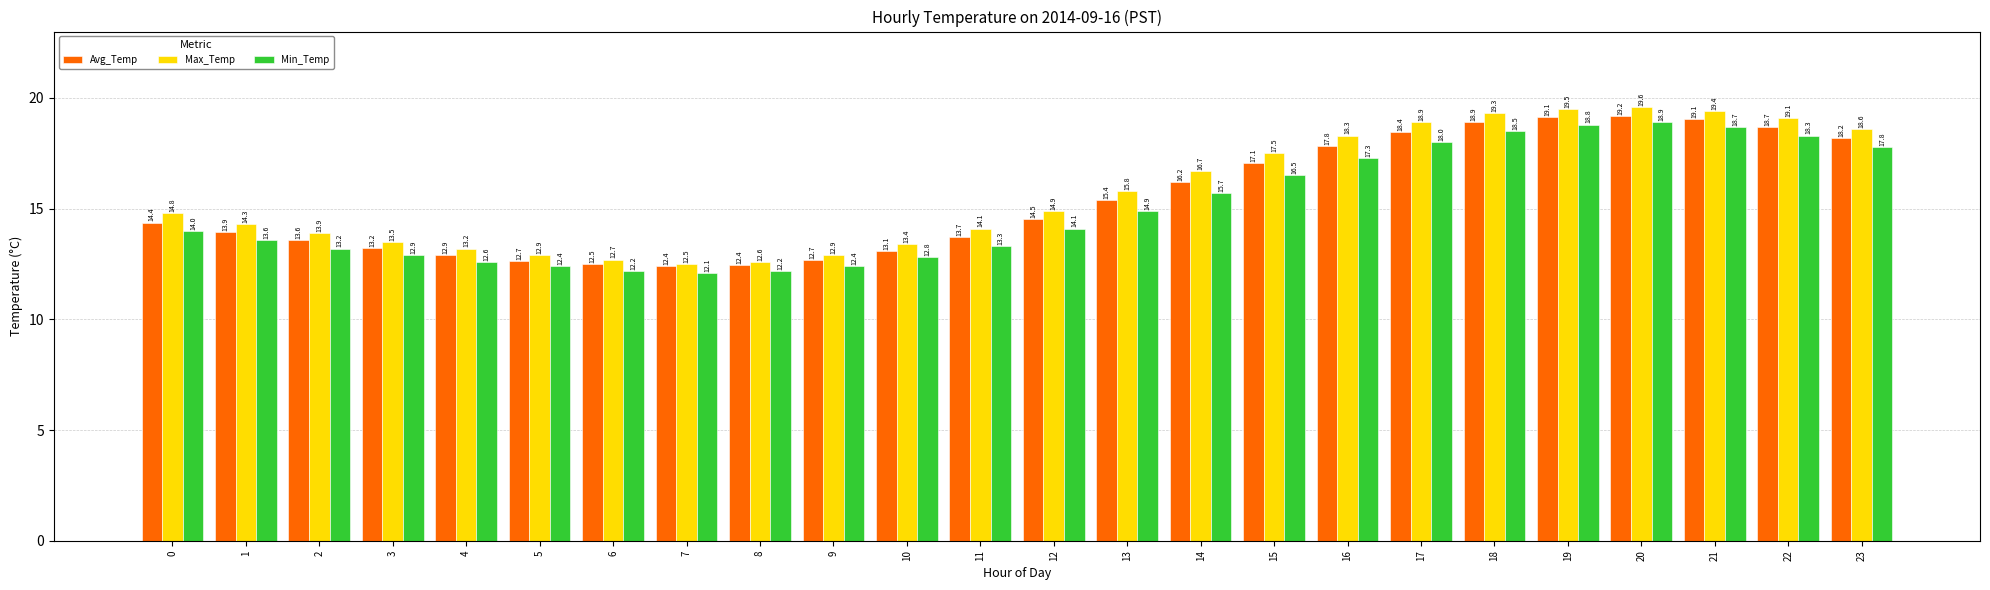

Where is Min_Temp nearest to the value 15?

13